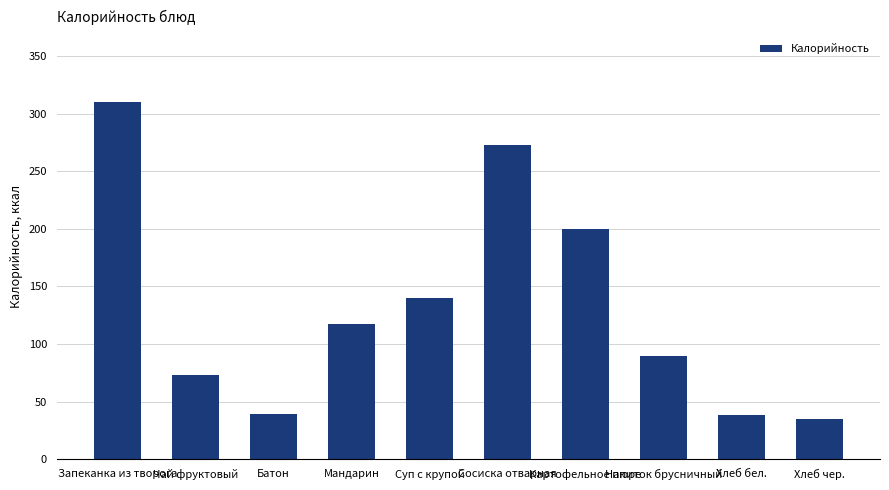

How many values are below 117?

5